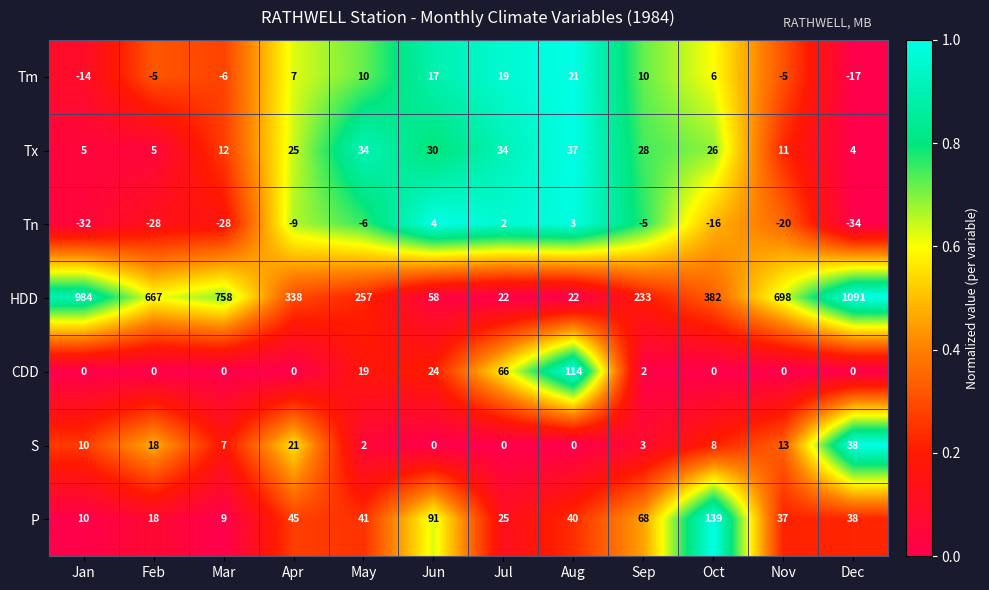

Which category has the lowest value across all series?

Dec